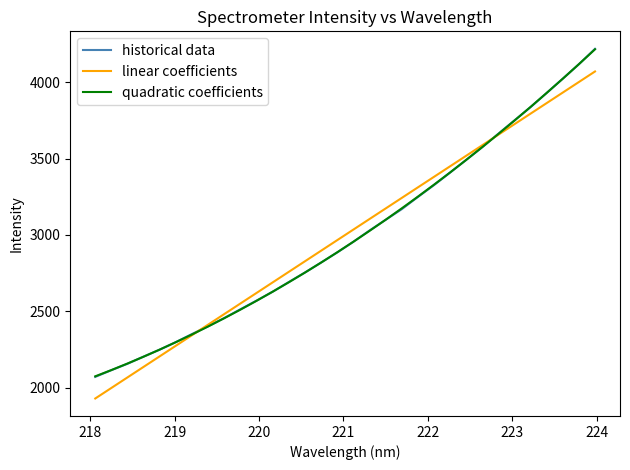

Which series has the widest spread of values?

historical data